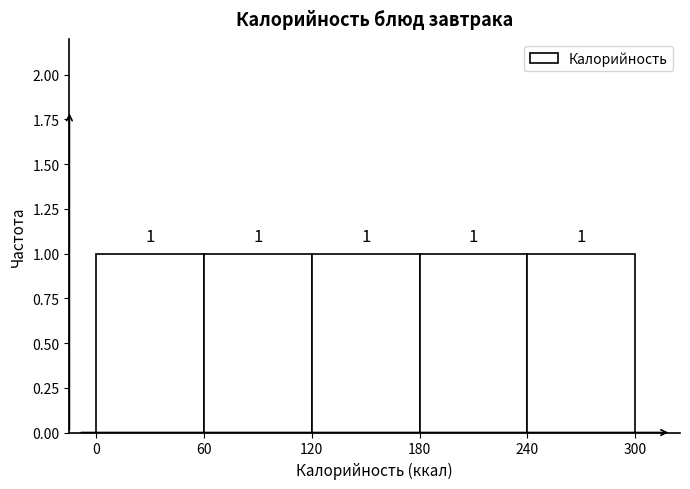

Reading left to right, list every bar in this chart as the range it spans on the x-axis followed by its height.

0 to 60: 1
60 to 120: 1
120 to 180: 1
180 to 240: 1
240 to 300: 1